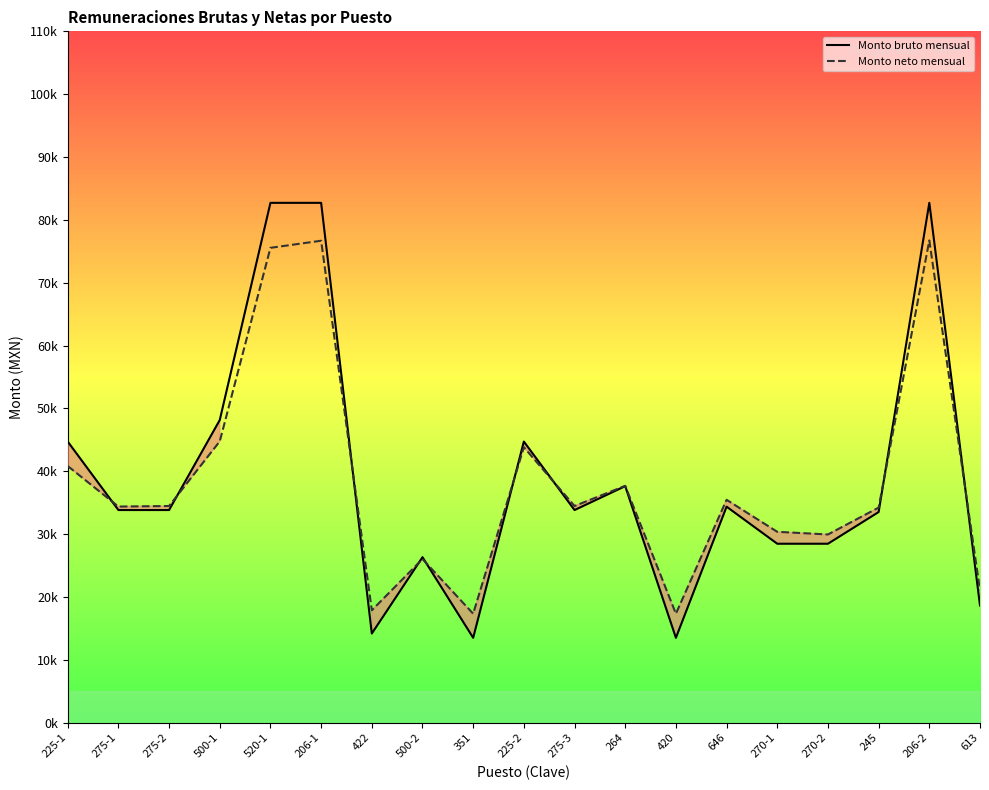

Which series ends up on top after the final intersection of Monto neto mensual and Monto bruto mensual?

Monto neto mensual